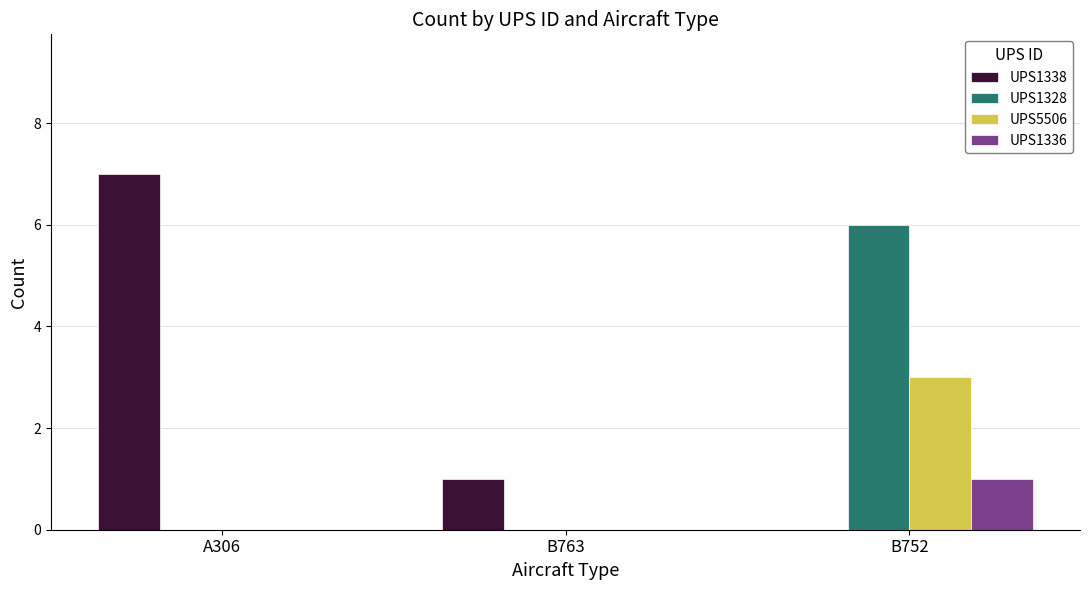

What is the maximum value for UPS1338?

7